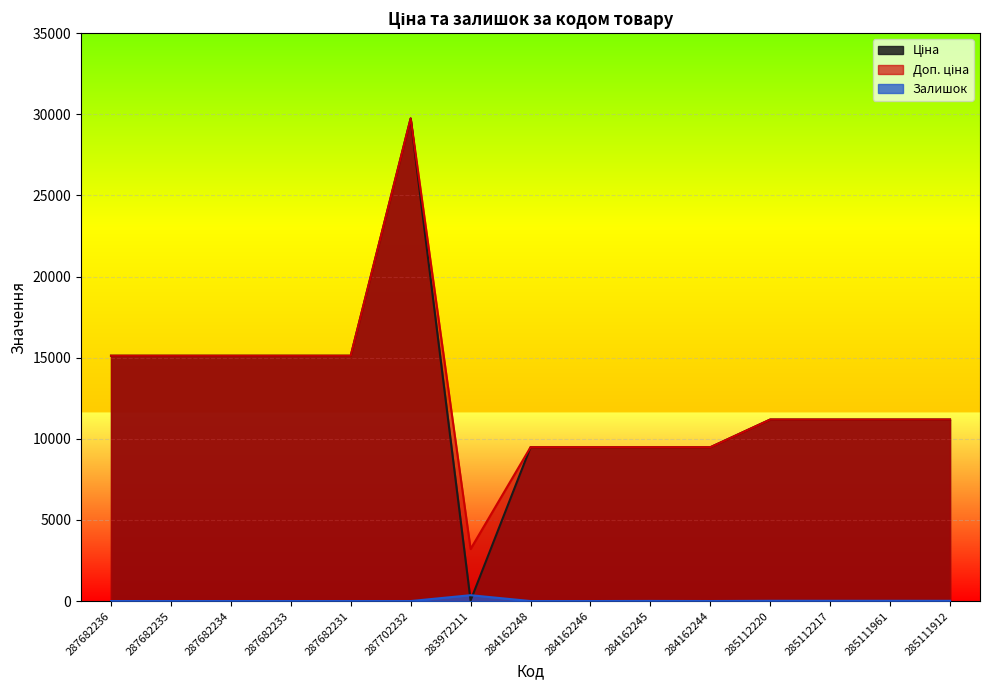

Reading left to right, what are all the values shown in this chart?

Ціна: 287682236=15120.0	287682235=15120.0	287682234=15120.0	287682233=15120.0	287682231=15120.0	287702232=29747.2	283972211=32.0	284162248=9480.1	284162246=9480.1	284162245=9480.1	284162244=9480.1	285112220=11188.2	285112217=11188.2	285111961=11188.2	285111912=11188.2
Доп. ціна: 287682236=15120.0	287682235=15120.0	287682234=15120.0	287682233=15120.0	287682231=15120.0	287702232=29747.2	283972211=3205.0	284162248=9480.1	284162246=9480.1	284162245=9480.1	284162244=9480.1	285112220=11188.2	285112217=11188.2	285111961=11188.2	285111912=11188.2
Залишок: 287682236=0.0	287682235=0.0	287682234=0.0	287682233=0.0	287682231=0.0	287702232=0.0	283972211=360.0	284162248=0.0	284162246=0.0	284162245=8.0	284162244=2.0	285112220=17.0	285112217=17.0	285111961=17.0	285111912=15.0